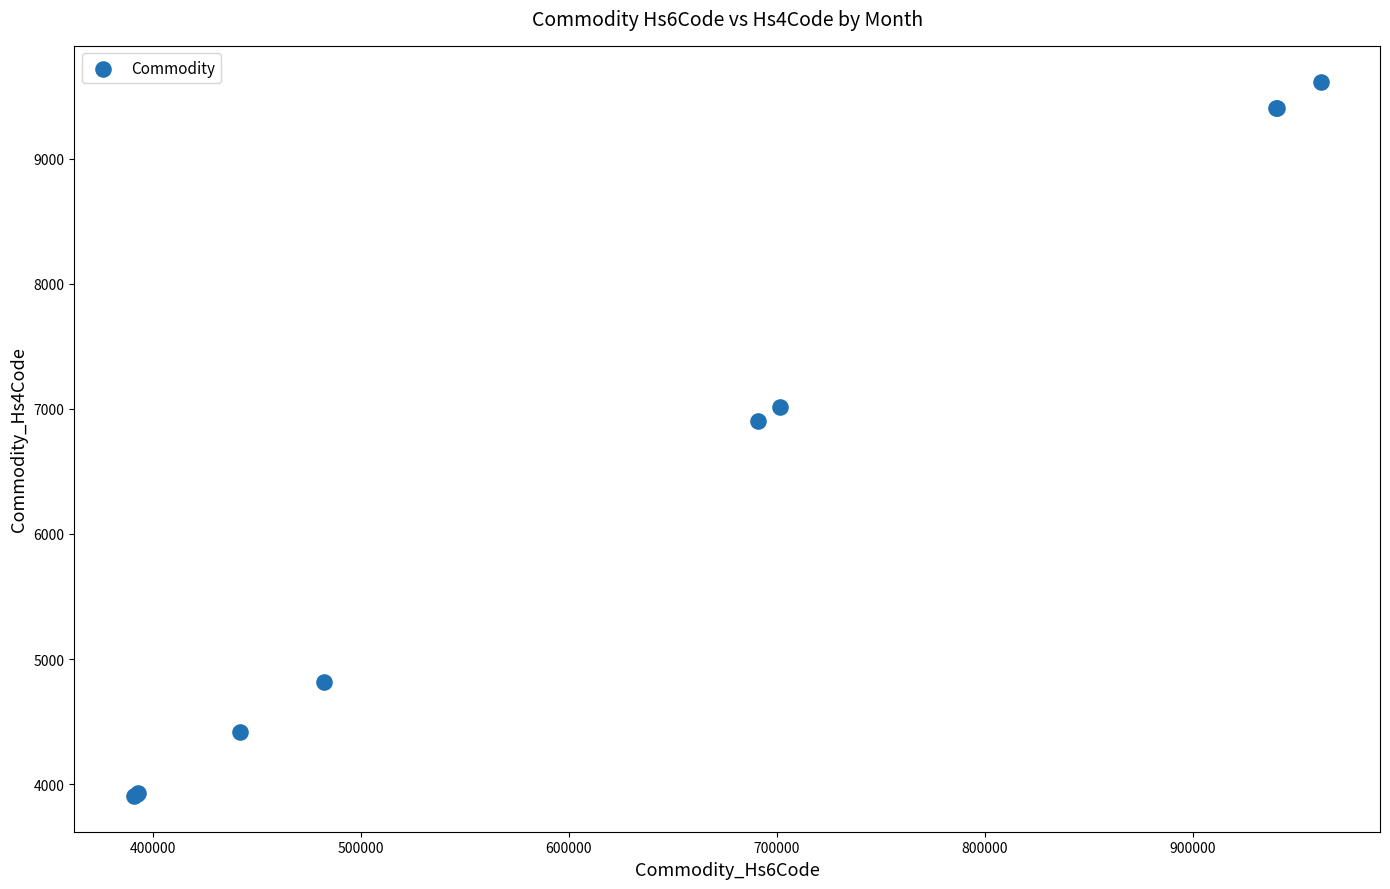

What Y value in the scatter plot is closest to 6761?

6907